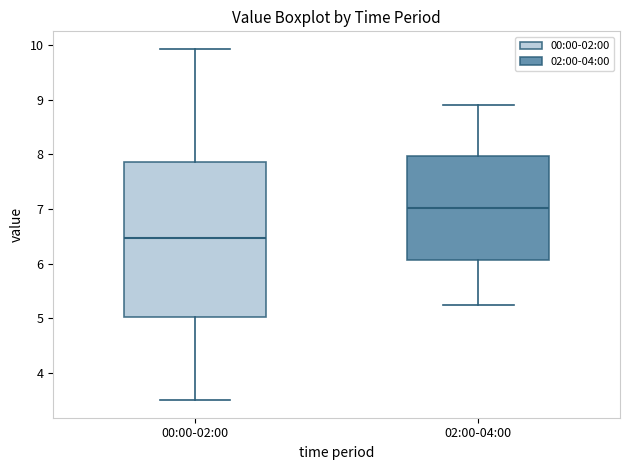

Comparing the boxes themselves (not the whiskers), which one is the tallest?

00:00-02:00